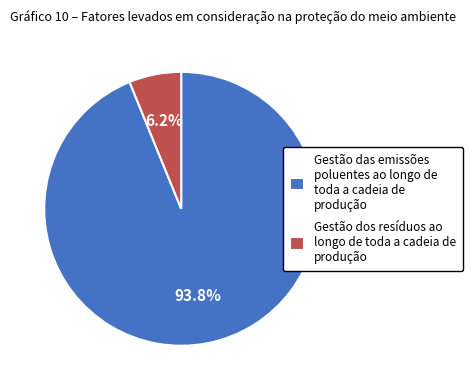

What percentage is NOT represented by Gestão dos resíduos ao longo de toda a cadeia de produção?

93.8%